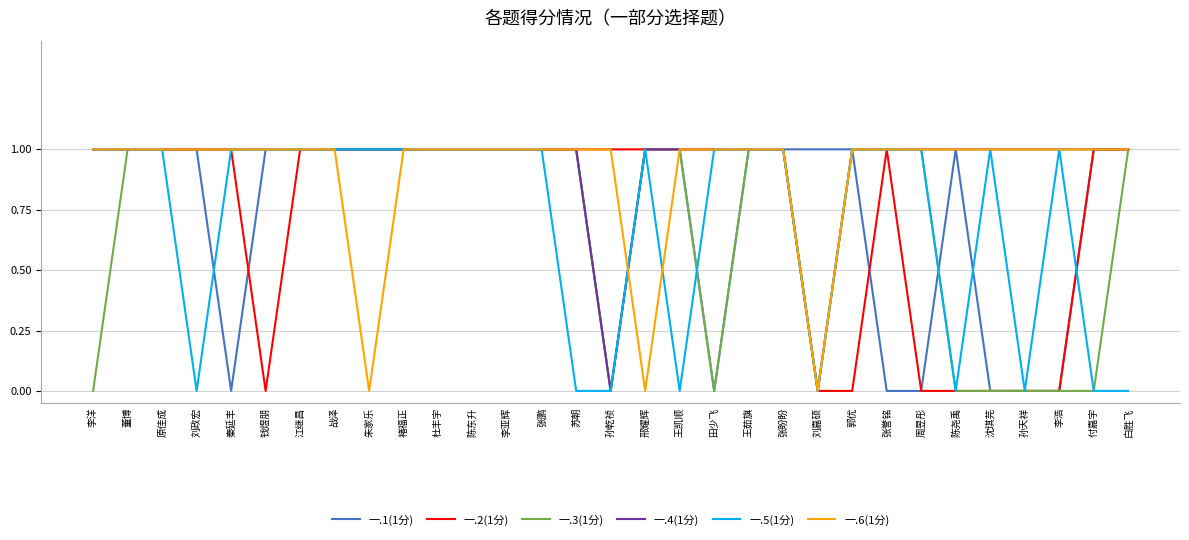

What position from the left is 白胜飞?

31